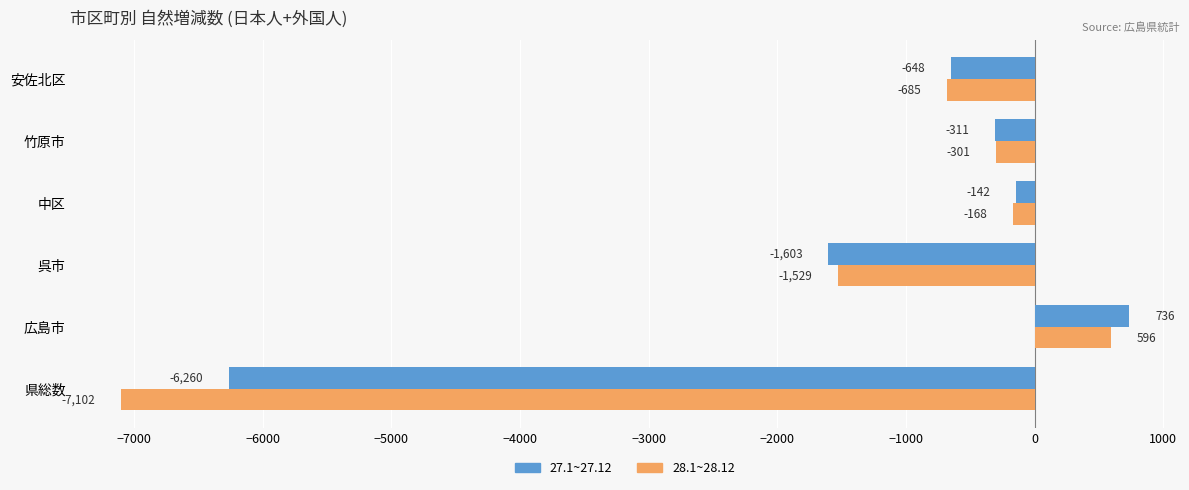

At which label does 27.1~27.12 reach its minimum?

県総数